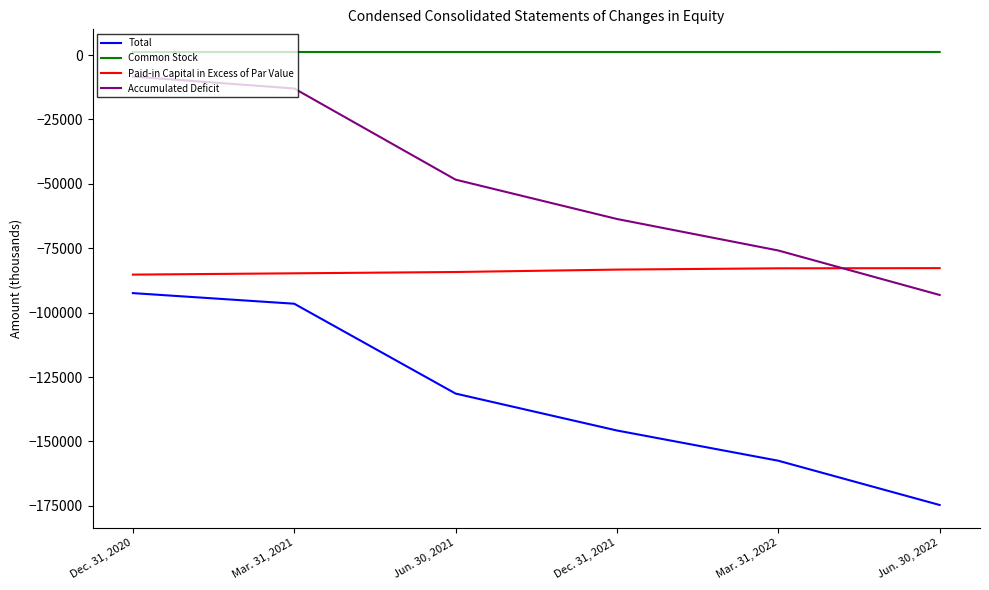

Which category has the lowest value in the Accumulated Deficit series?

Jun. 30, 2022